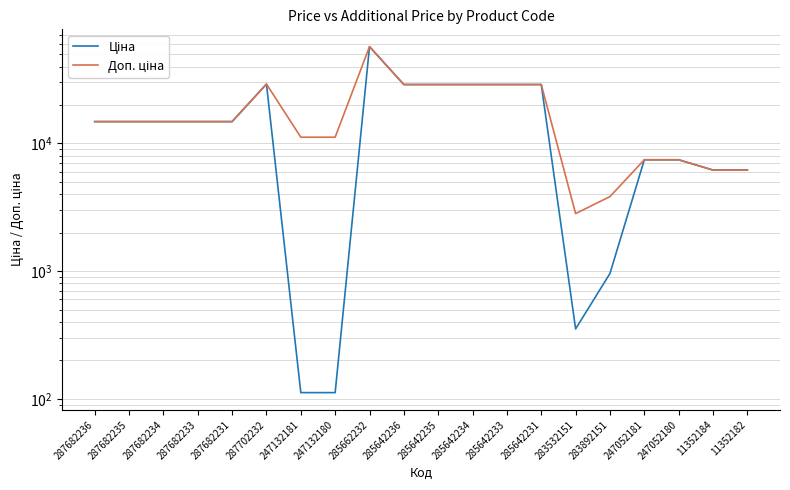

List the series in order of their peak value, lowest first.

Ціна, Доп. ціна